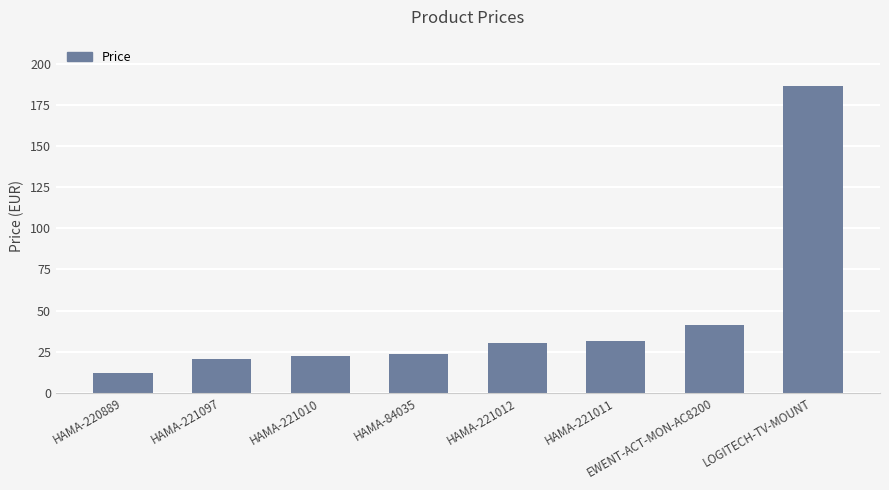

Which has a higher value, HAMA-221012 or HAMA-220889?

HAMA-221012